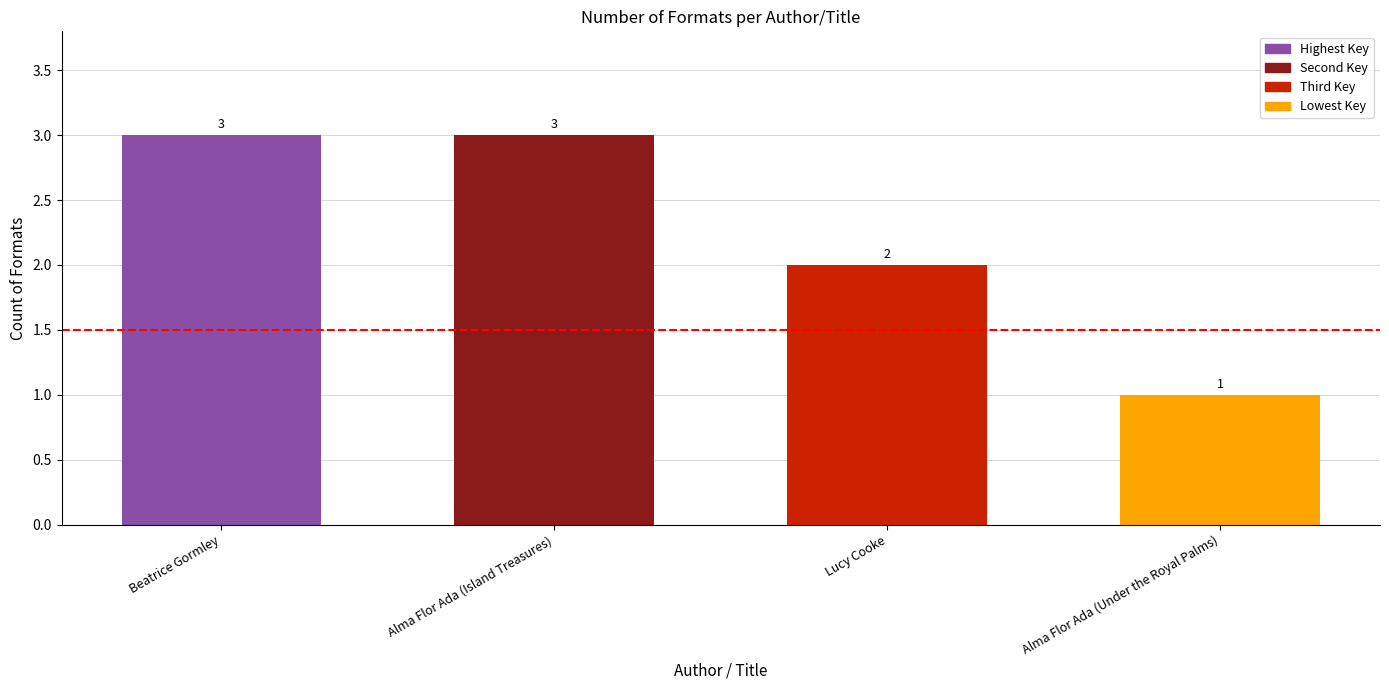

The value at Beatrice Gormley is 4. True or false?

False